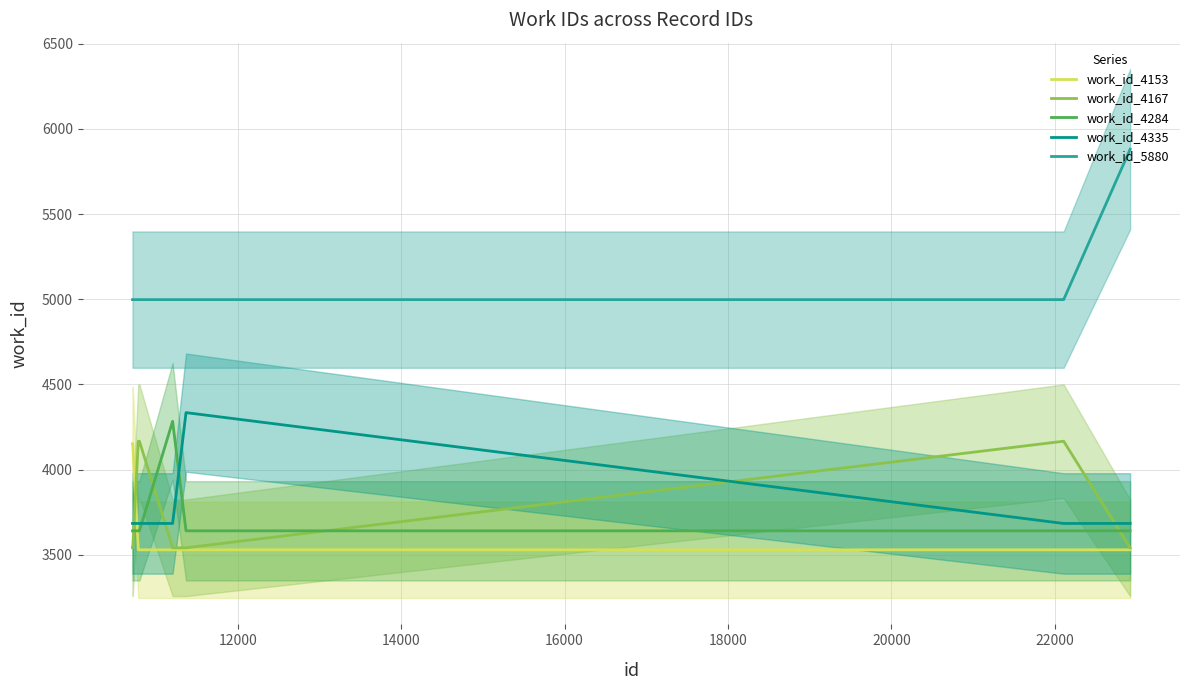

Rank the series by their maximum value, from highest to lowest.

work_id_5880, work_id_4335, work_id_4284, work_id_4167, work_id_4153